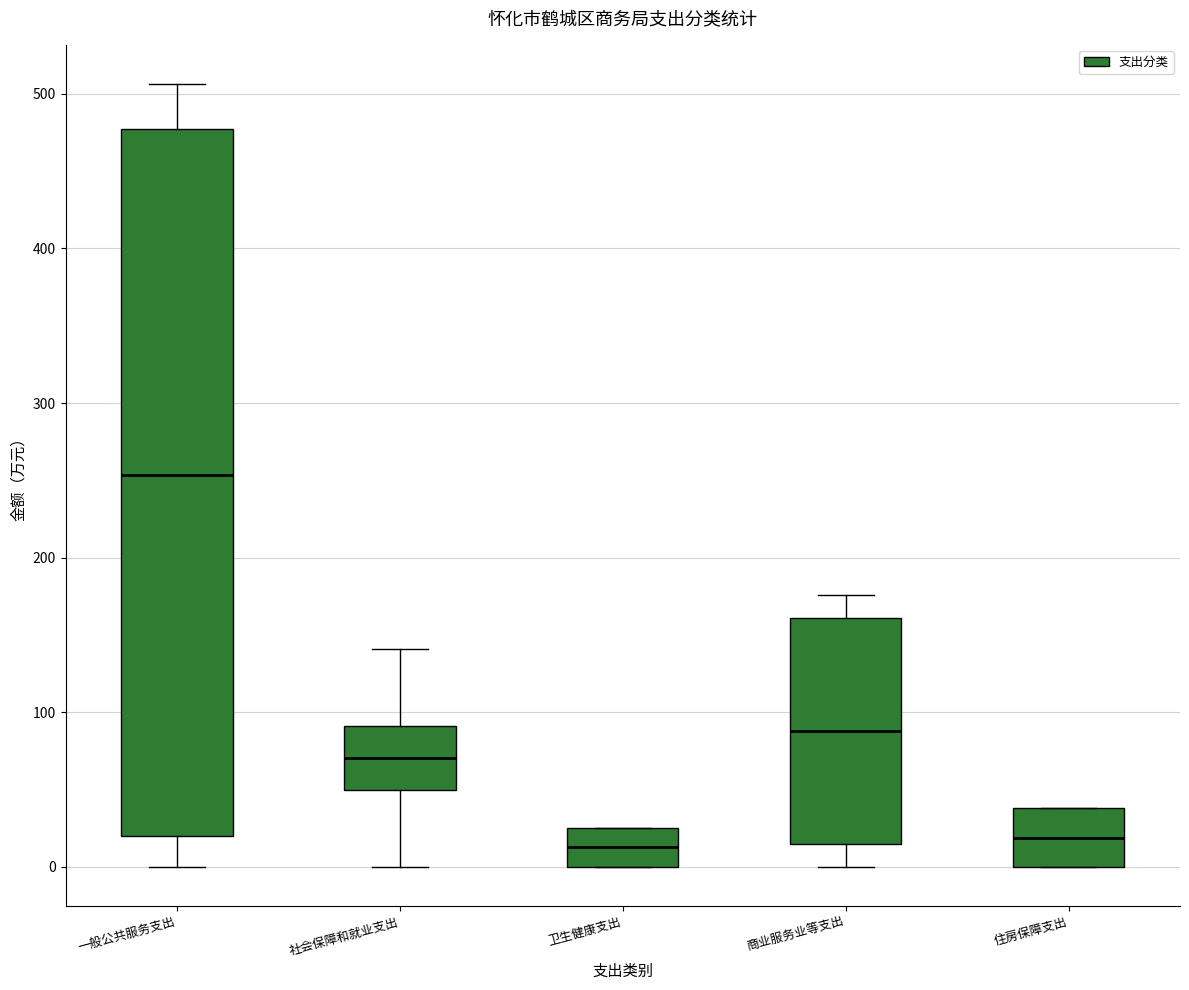

Reading left to right, read every box against the y-axis: the position of its median line, the range the box covers, and the ends of its whiskers. The values are not printed on the chart, so give them approximately, as read against the axis.

一般公共服务支出: median 250, box 20 to 480, whiskers 0 to 510
社会保障和就业支出: median 70, box 50 to 90, whiskers 0 to 140
卫生健康支出: median 10, box 0 to 30, whiskers 0 to 30
商业服务业等支出: median 90, box 20 to 160, whiskers 0 to 180
住房保障支出: median 20, box 0 to 40, whiskers 0 to 40